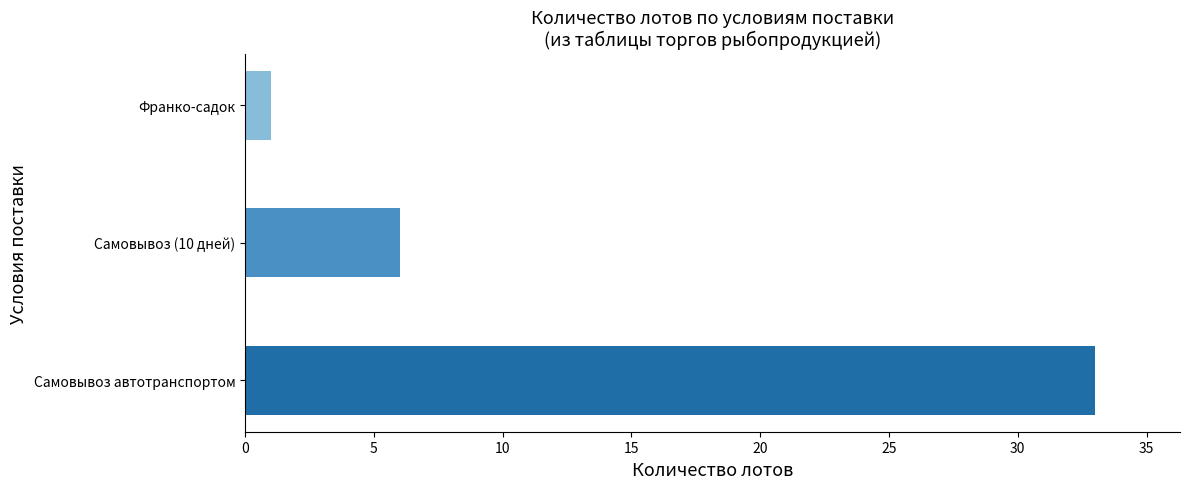

What is the difference between the values at Самовывоз автотранспортом and Самовывоз (10 дней)?

27